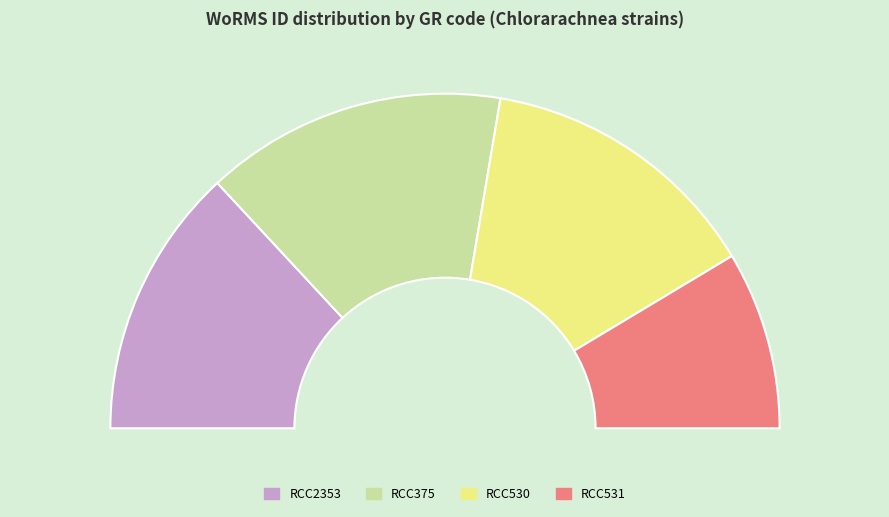

What portion of the pie excludes RCC2353?

73.8%